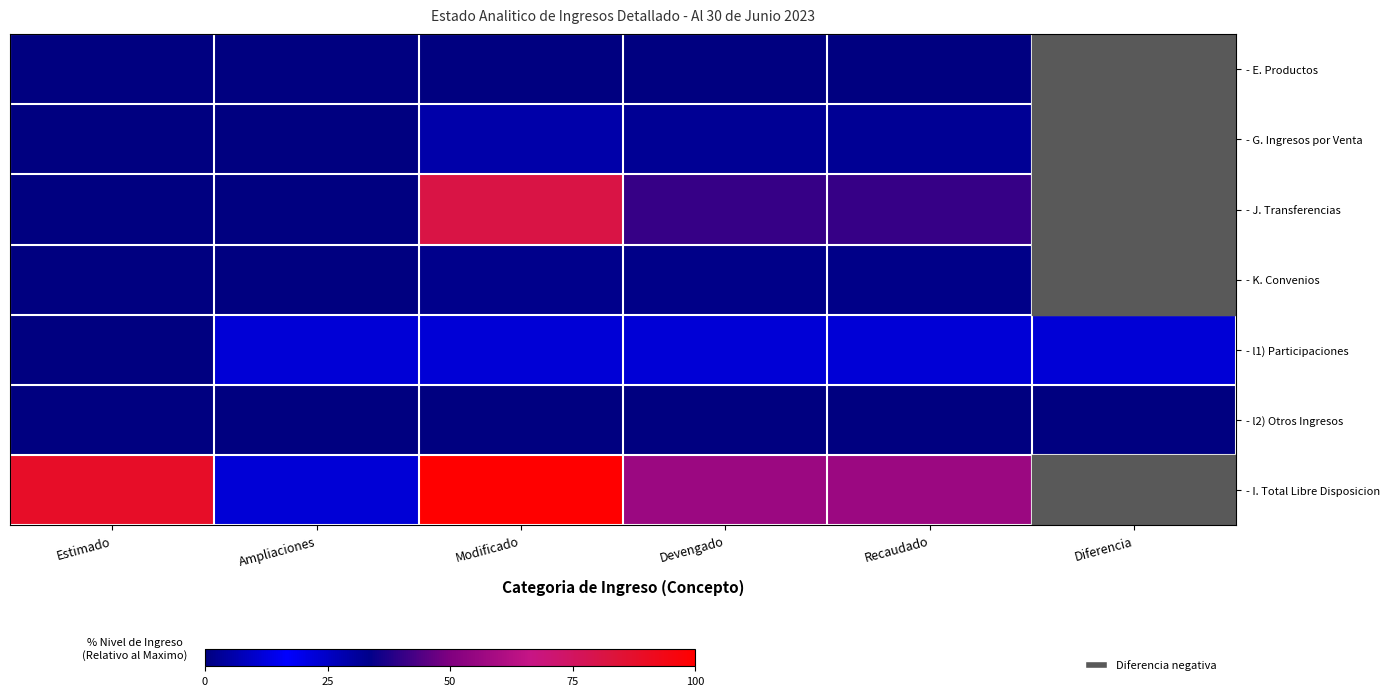

Is it true that - K. Convenios equals 1.5 at Recaudado?

True